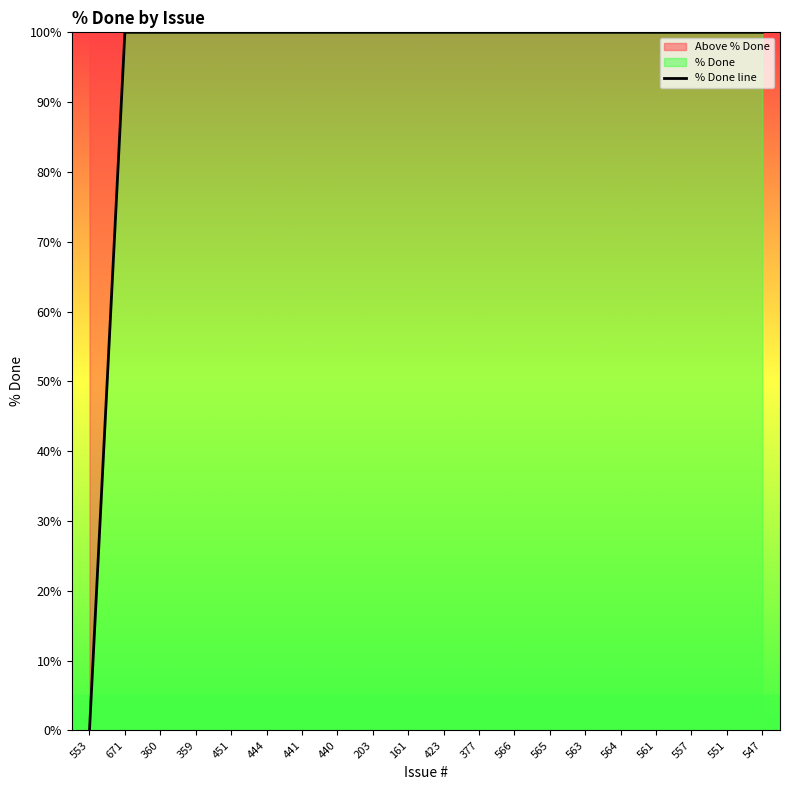

What is the sum of the values at 360 and 671?

200